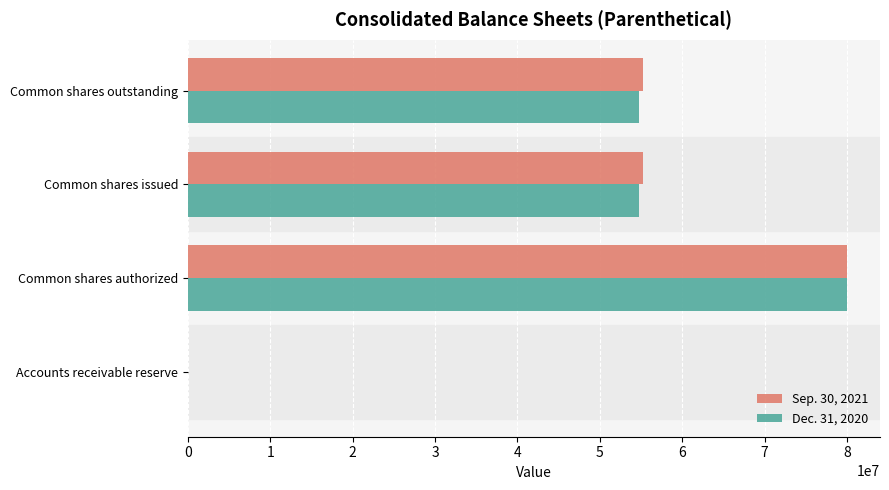

At which category is the sum across all series the highest?

Common shares authorized